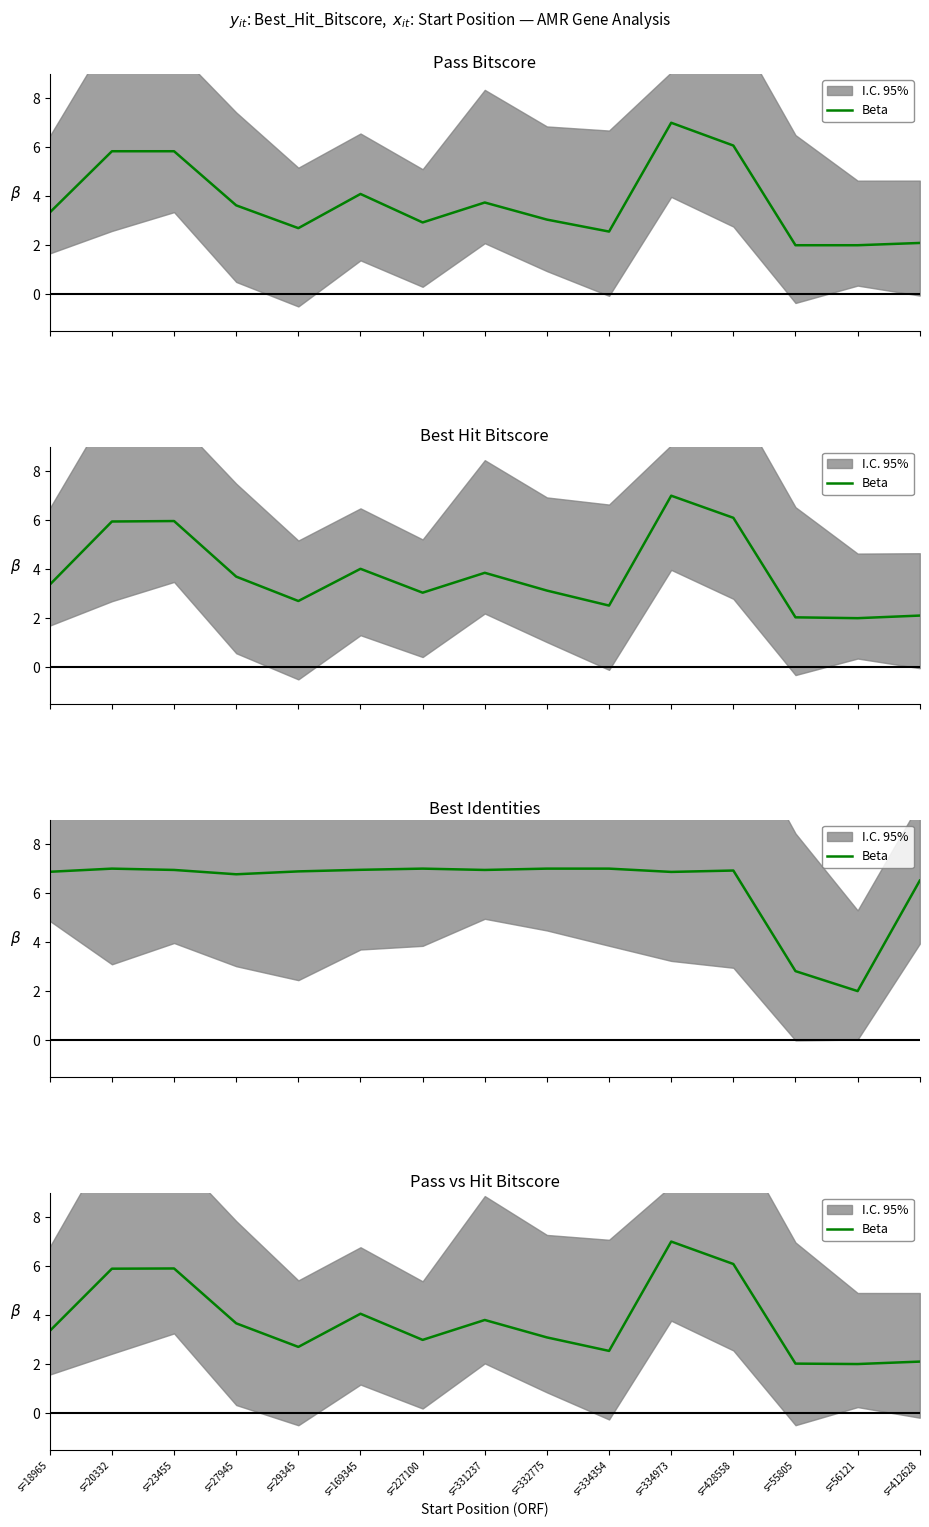

Rank the categories by value from highest to lowest.

s=334973, s=428558, s=23455, s=20332, s=169345, s=331237, s=27945, s=18965, s=332775, s=227100, s=29345, s=334354, s=412628, s=55805, s=56121